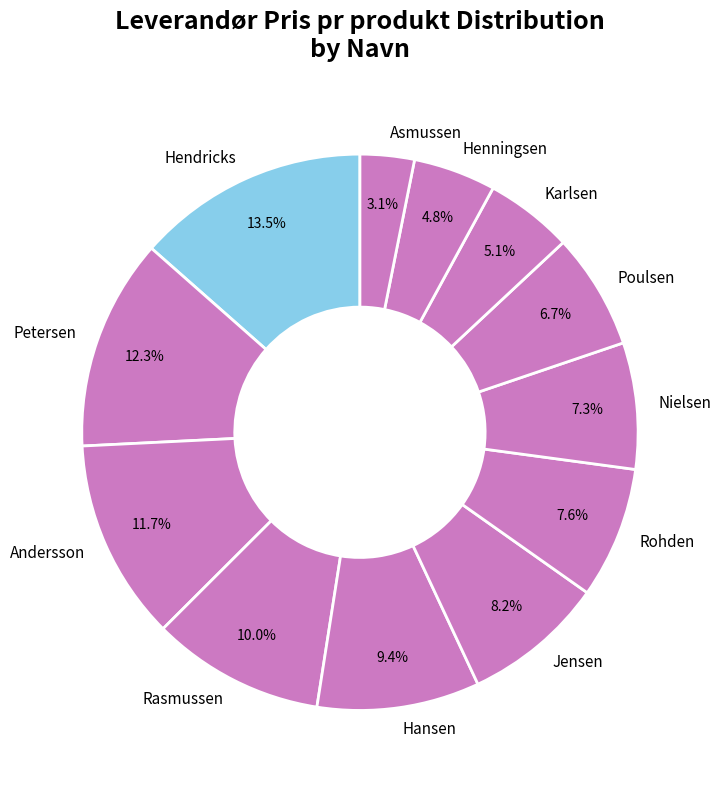

What is the ratio of the value at Nielsen to the value at Jensen?

0.9